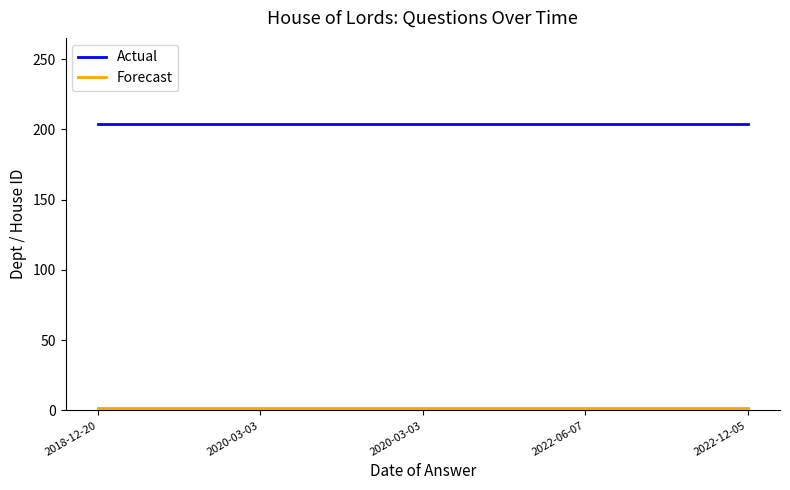

What is the spread (max minus min) of values at 2018-12-20?

202